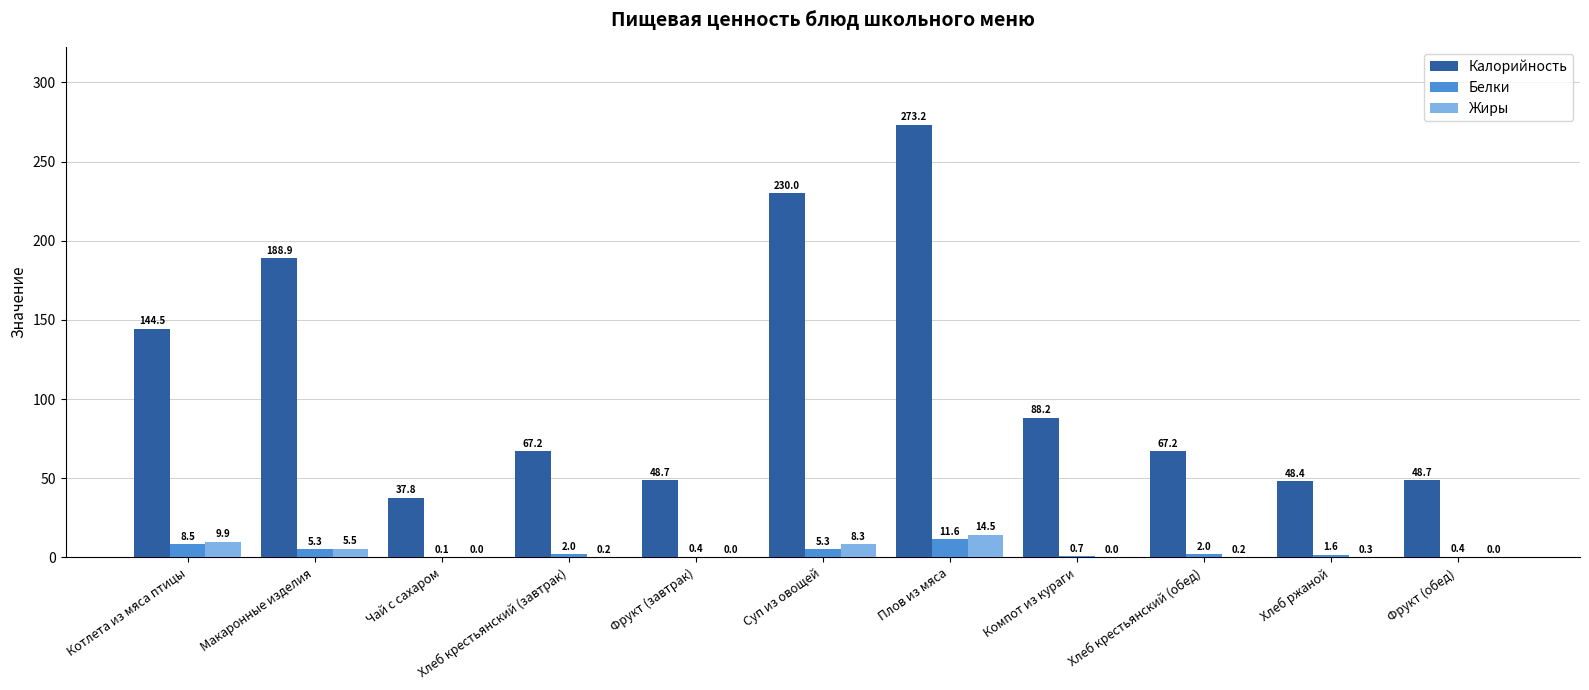

Which category has the highest value across all series?

Плов из мяса